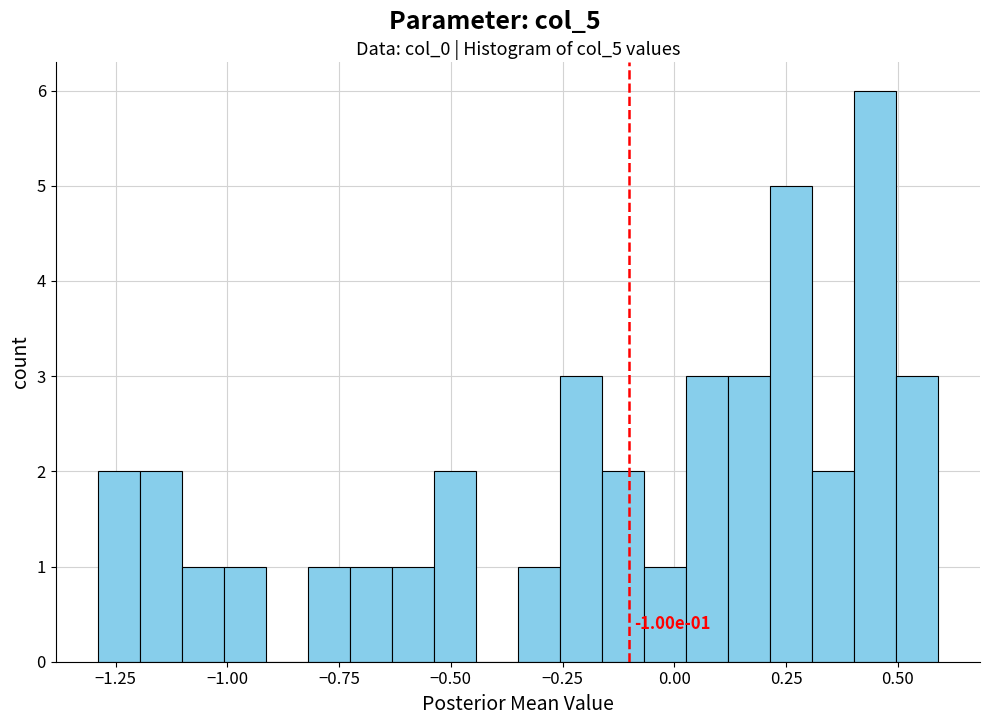

Read against the x-axis, roughly where is the centre of the tallest bar?

0.45